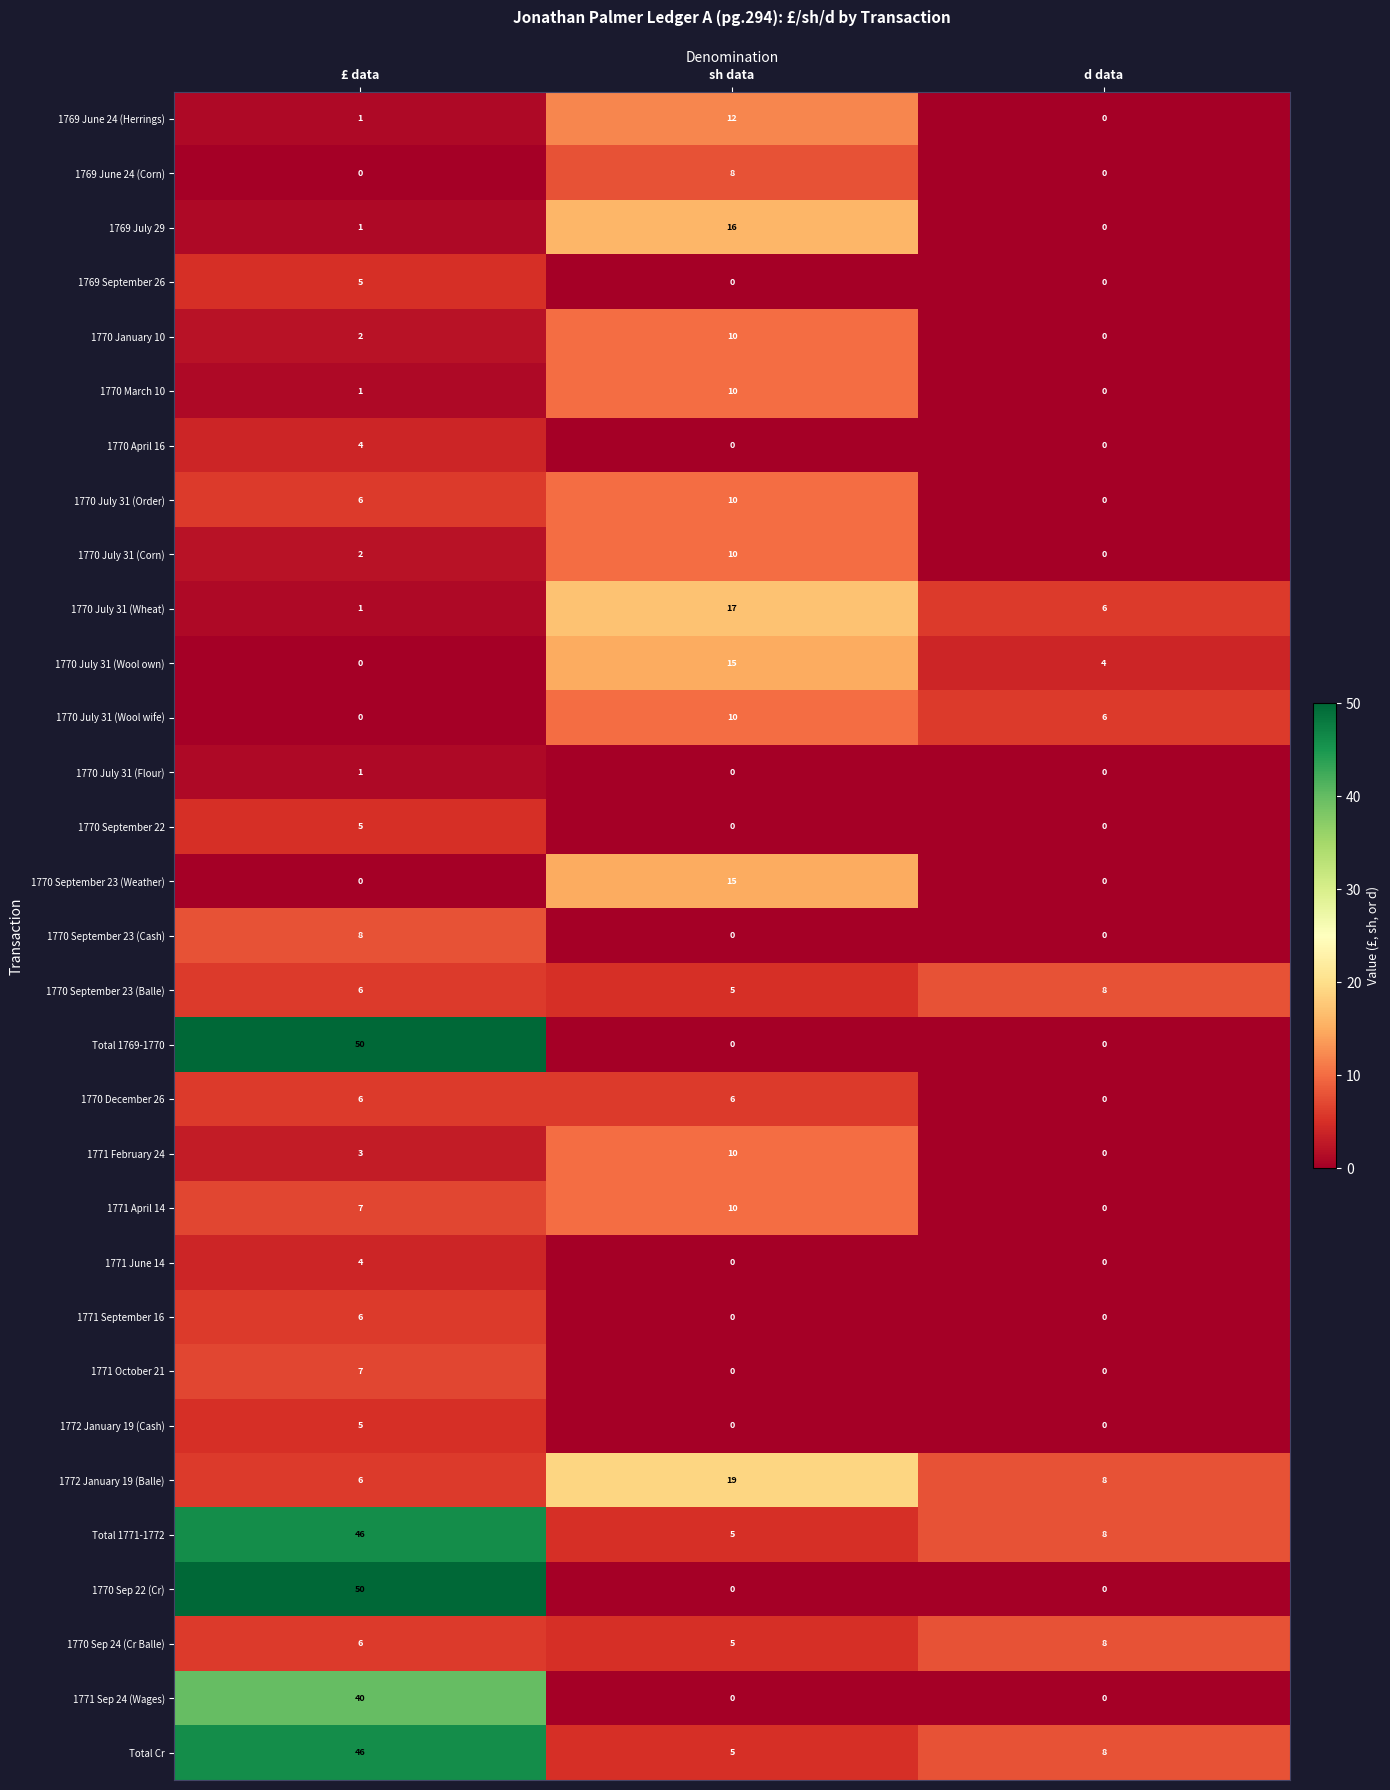

What is the maximum value shown in the chart?

50